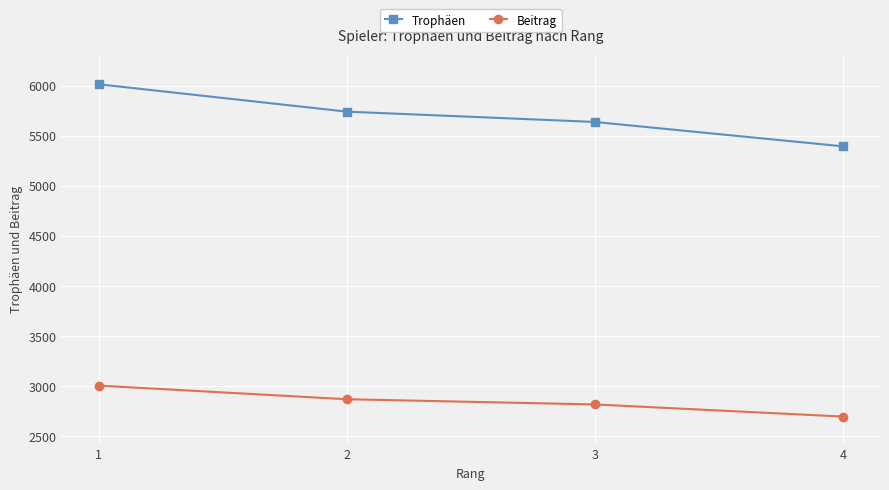

Count the number of data series in this chart.

2